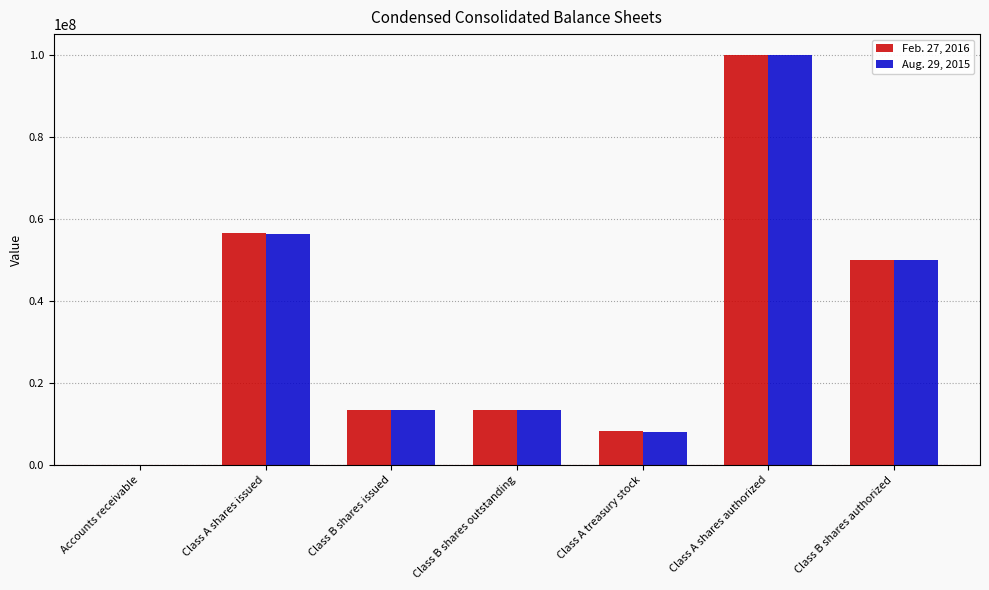

The Aug. 29, 2015 series shows 8037696 at Class A treasury stock. True or false?

True